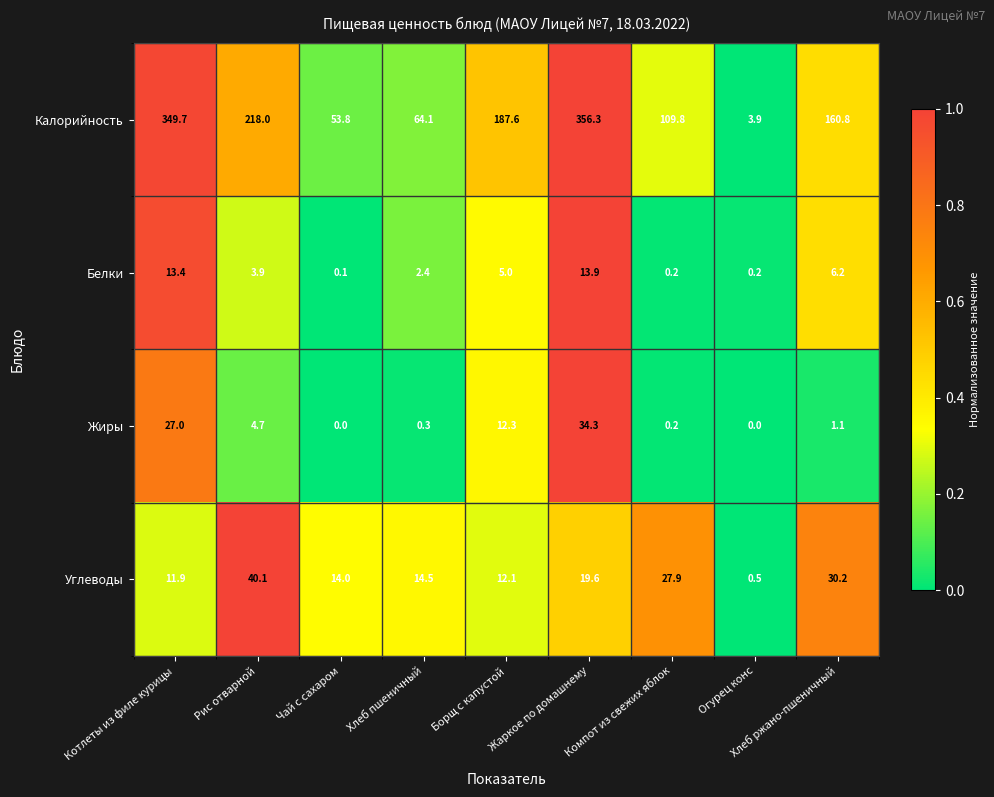

At which label does Белки first exceed 3?

Котлеты из филе курицы